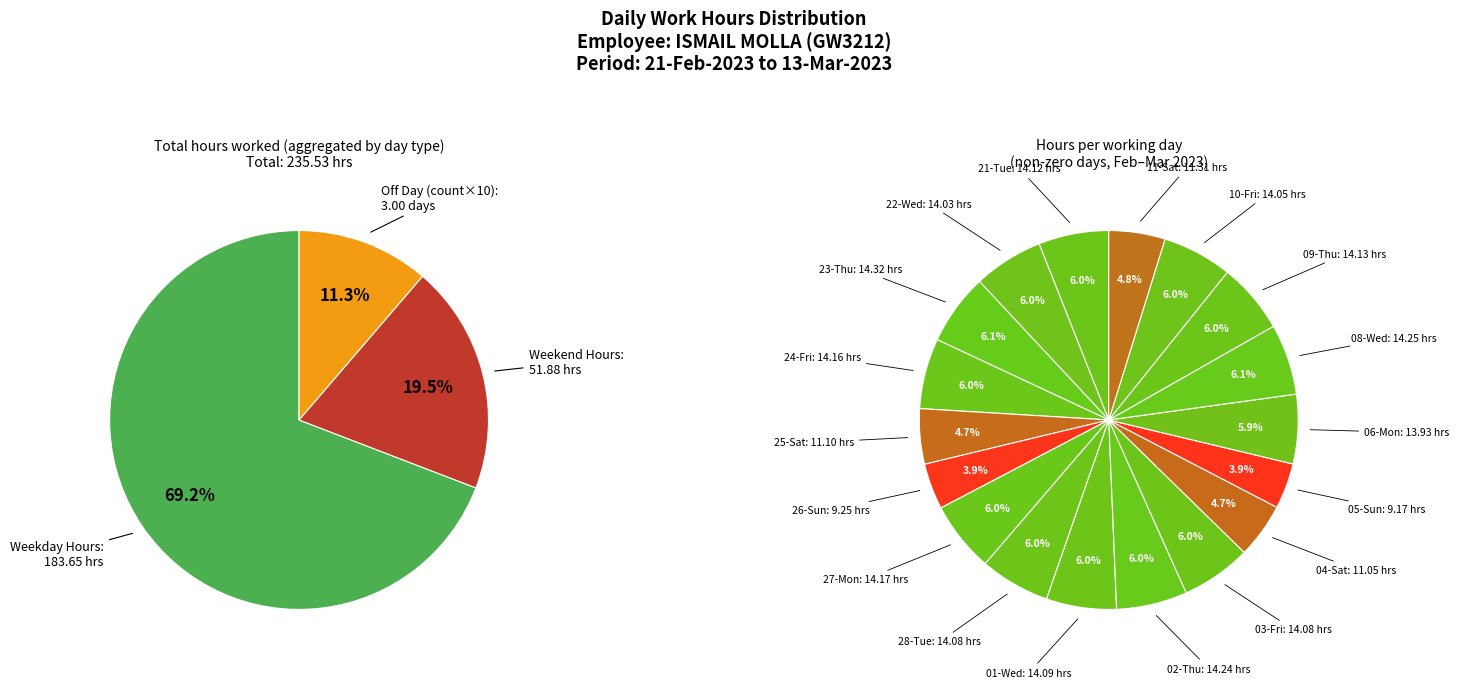

What is the largest slice in the pie chart?

23-Thu